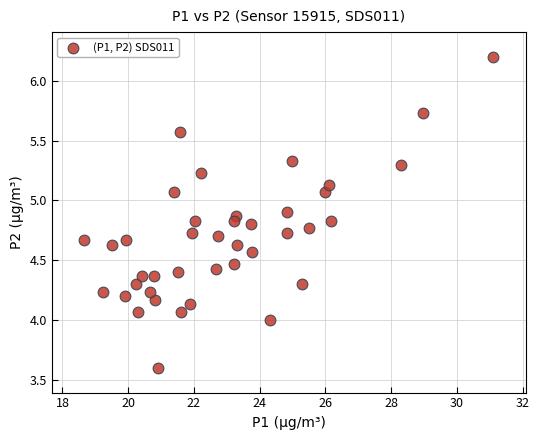

What is the range of Y values (max minus min)?

2.6